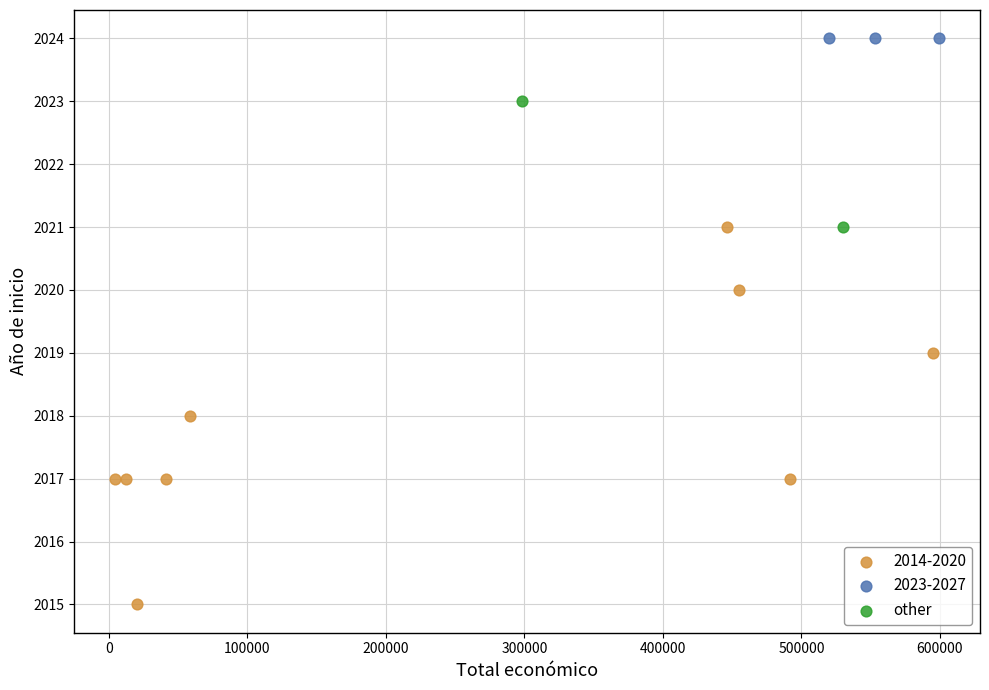

What are all the series names shown in the legend?

2014-2020, 2023-2027, other